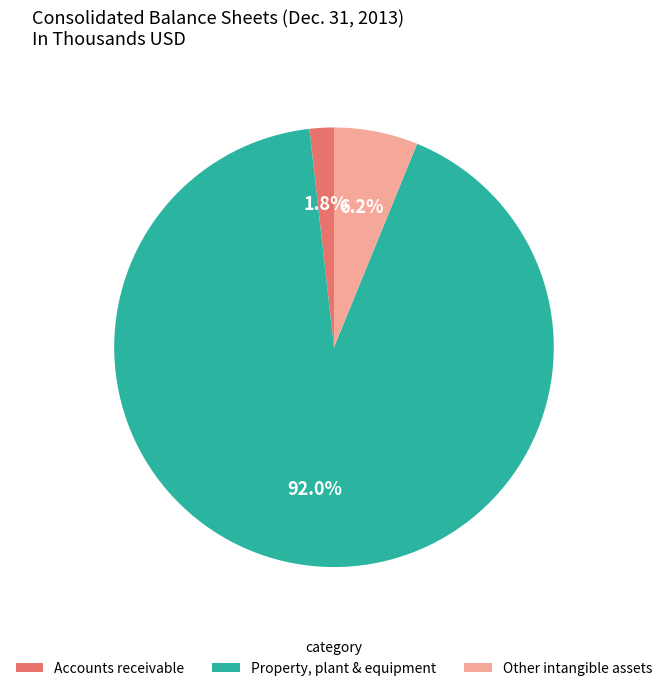

Is there a majority slice in this chart?

Yes